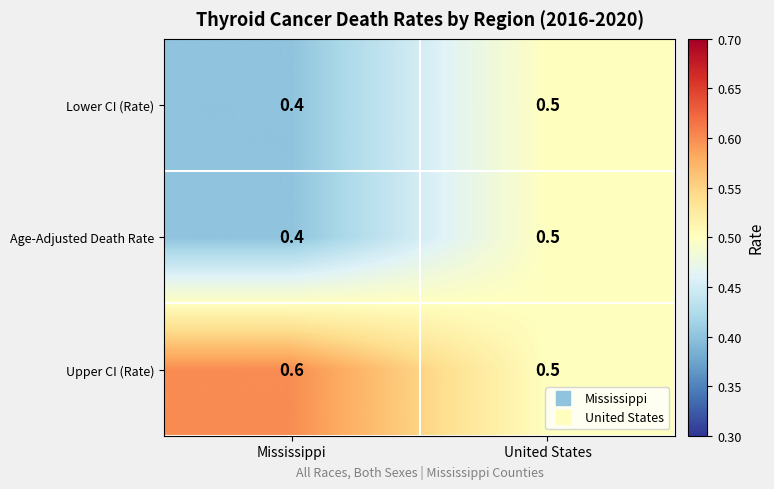

What is the sum of the Lower CI (Rate) values at Mississippi and United States?

0.9